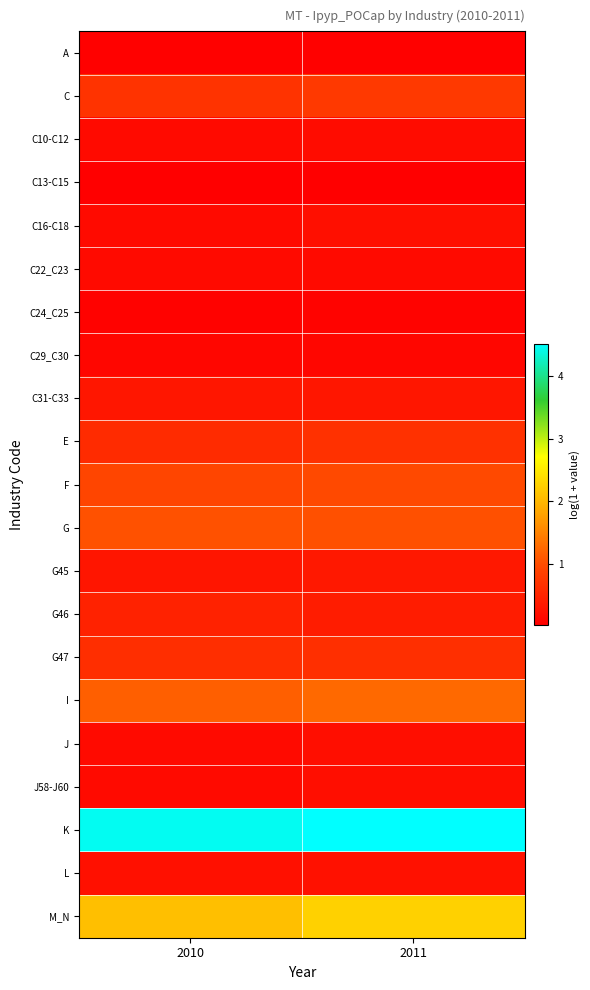

Count the number of categories in the chart.

2